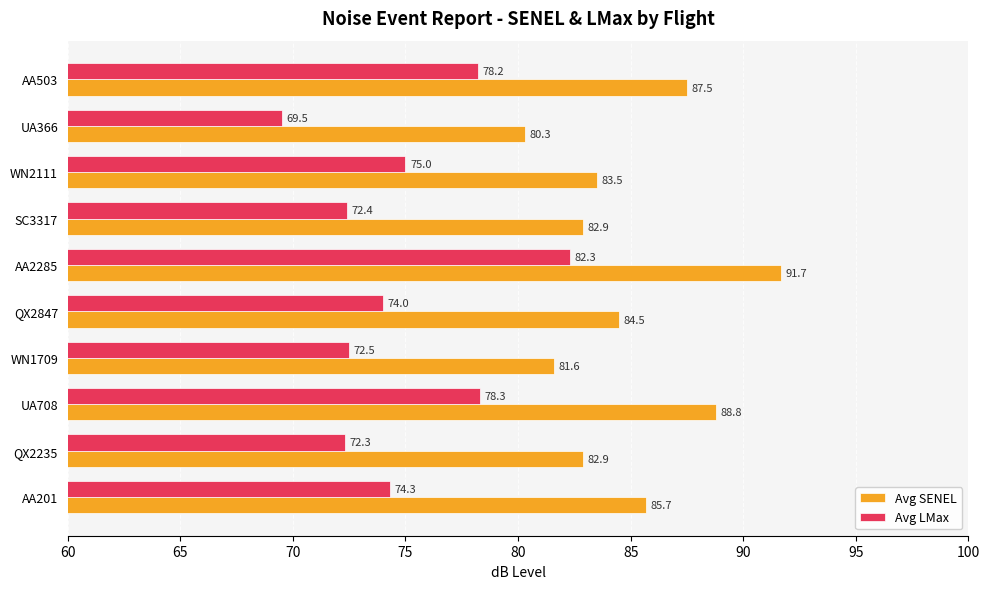

Which series has the largest range (max minus min)?

Avg LMax